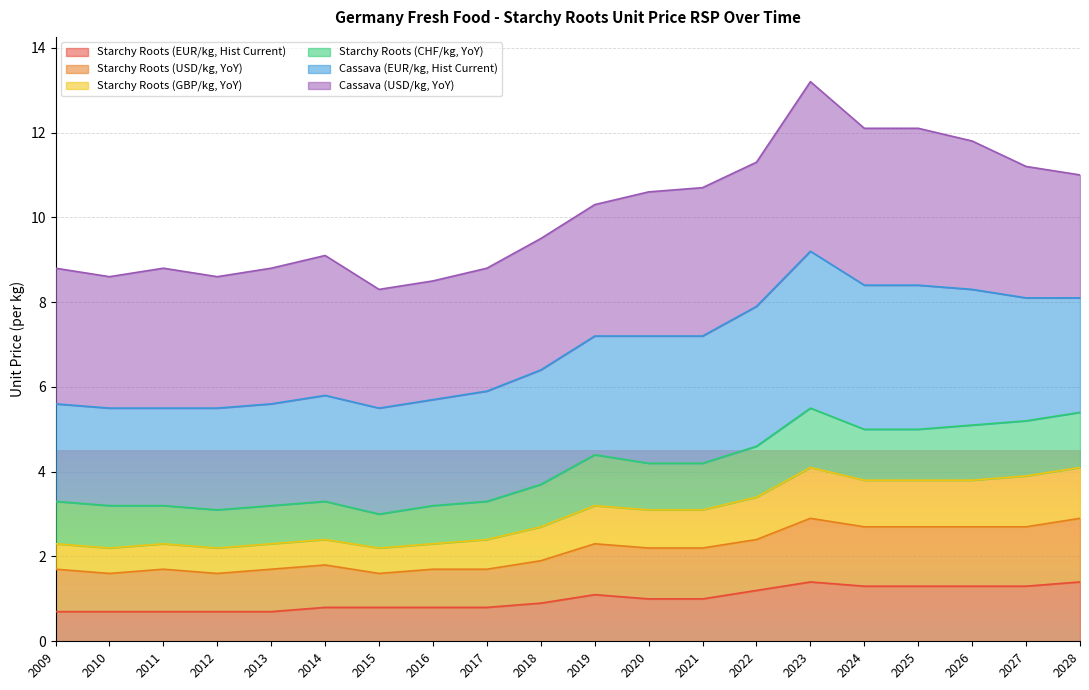

At which category does Starchy Roots (USD/kg, YoY) reach its first local peak?

2011